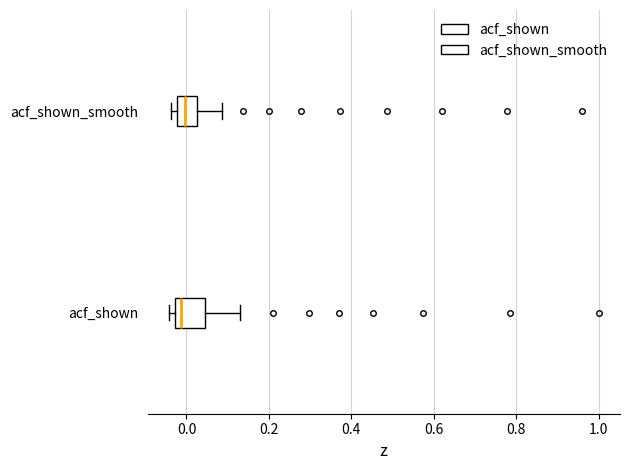

Reading bottom to top, transcribe this box plot: for each box, give where its median line is, the range the box spans, and where its two whiskers end, as read against the x-axis. The values are not printed on the chart, so give them approximately, as read against the axis.

acf_shown: median -0.02 (just right of the box's left edge), box -0.02 to 0.04, whiskers -0.04 to 0.14
acf_shown_smooth: median 0.00, box -0.02 to 0.02, whiskers -0.04 to 0.08